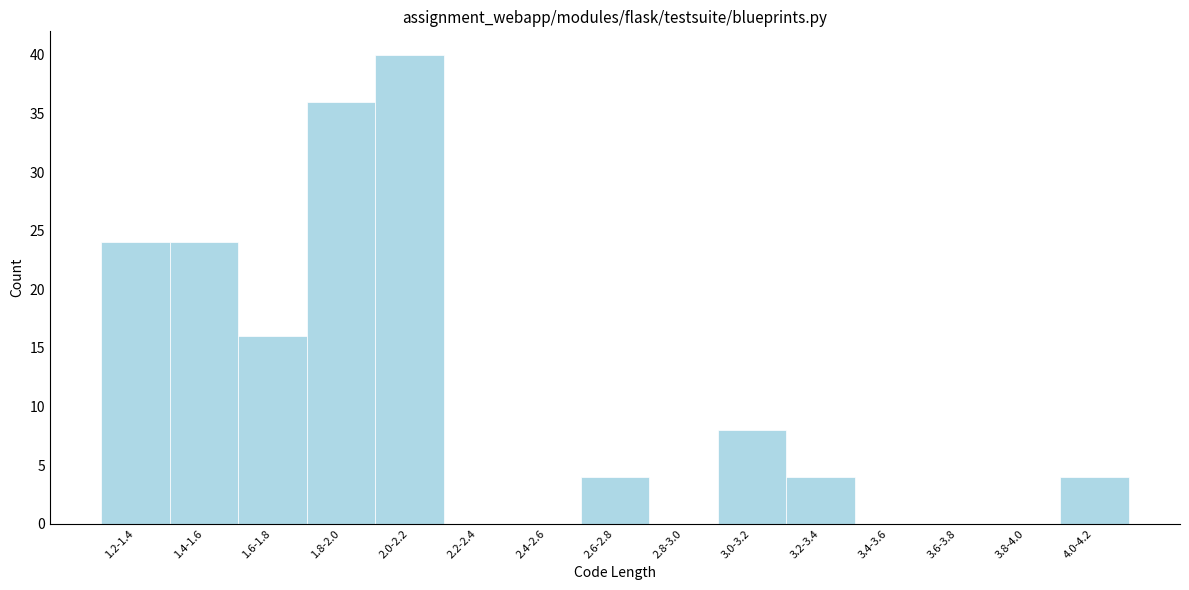

Reading right to left, extract all data points from this chart.

4.0-4.2=4	3.8-4.0=0	3.6-3.8=0	3.4-3.6=0	3.2-3.4=4	3.0-3.2=8	2.8-3.0=0	2.6-2.8=4	2.4-2.6=0	2.2-2.4=0	2.0-2.2=40	1.8-2.0=36	1.6-1.8=16	1.4-1.6=24	1.2-1.4=24